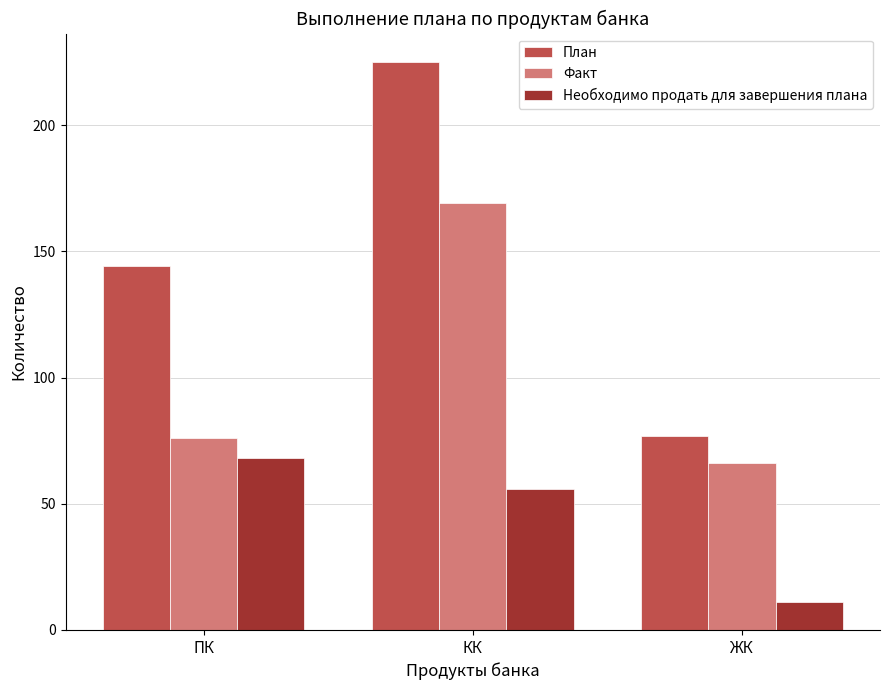

What position from the left is ЖК?

3